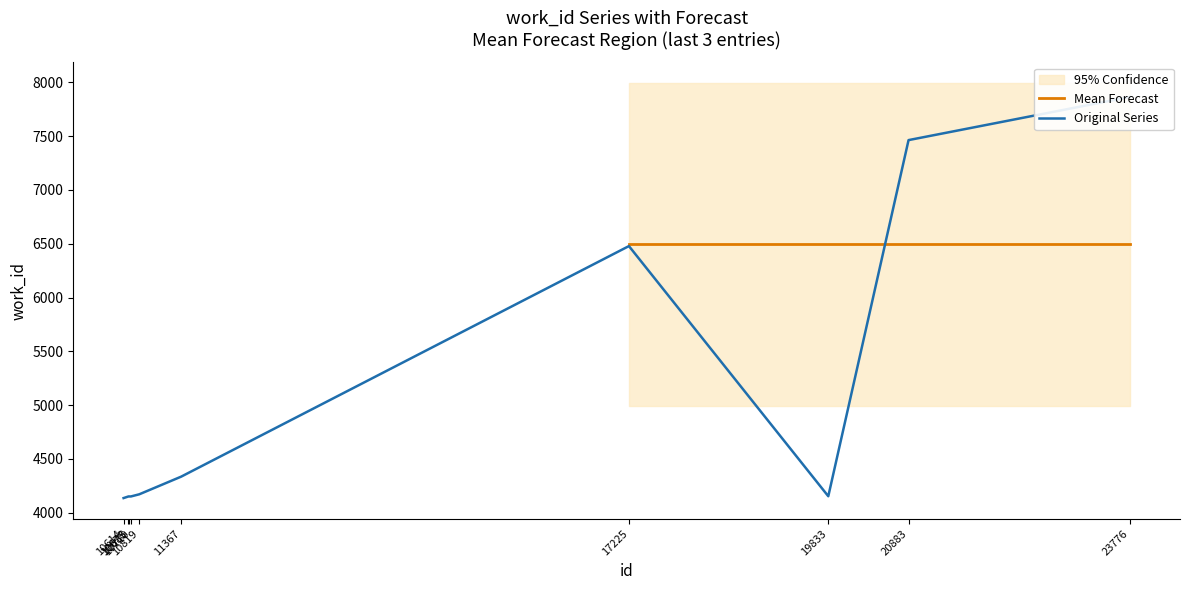

Where is the data nearest to the value 6000?

17225